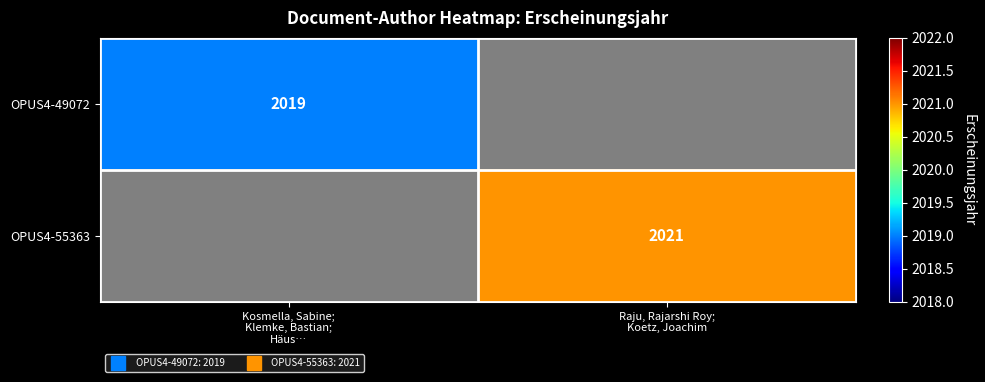

At which label does OPUS4-49072 reach its minimum?

Kosmella, Sabine; Klemke, Bastian; Häus…